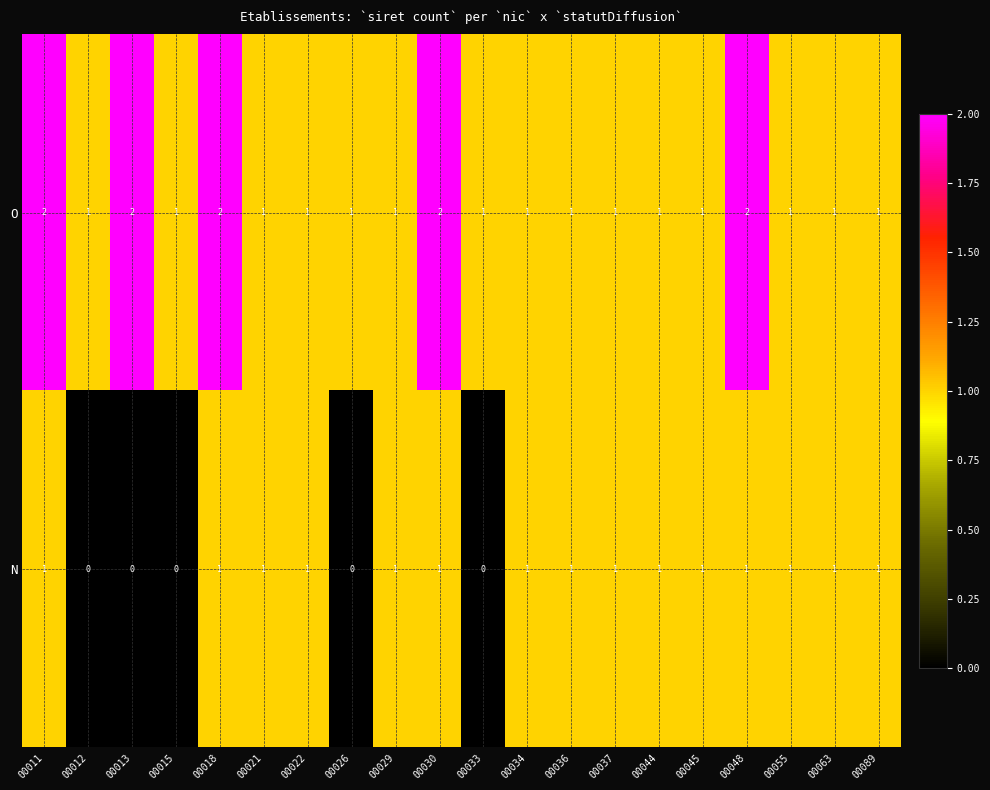

List the series in order of their overall mean, highest first.

O, N